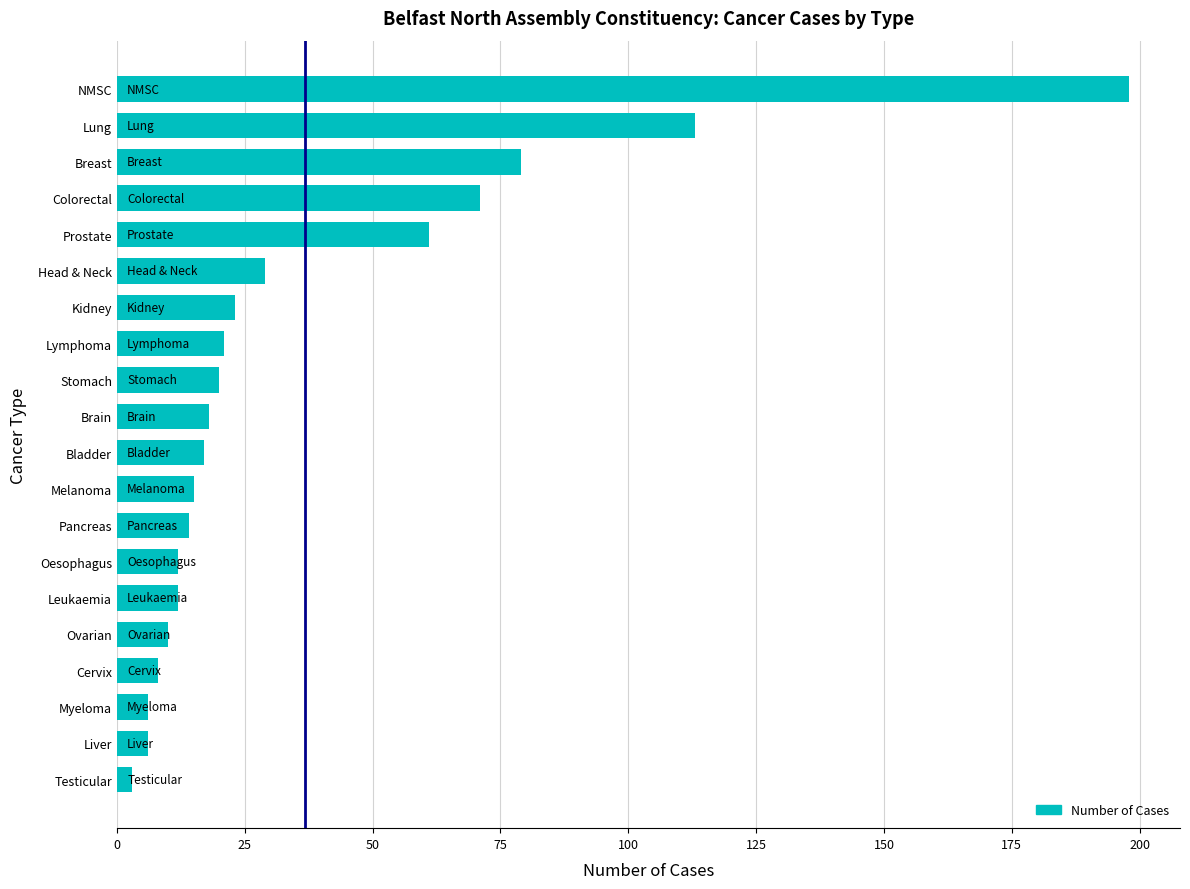

True or false: the data shows 71 at Colorectal.

True